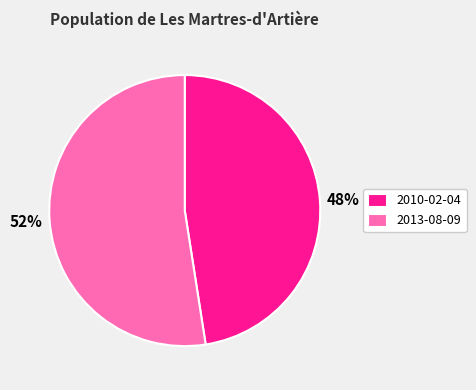

To the nearest percent, what percentage of the pie is 2010-02-04?

48%